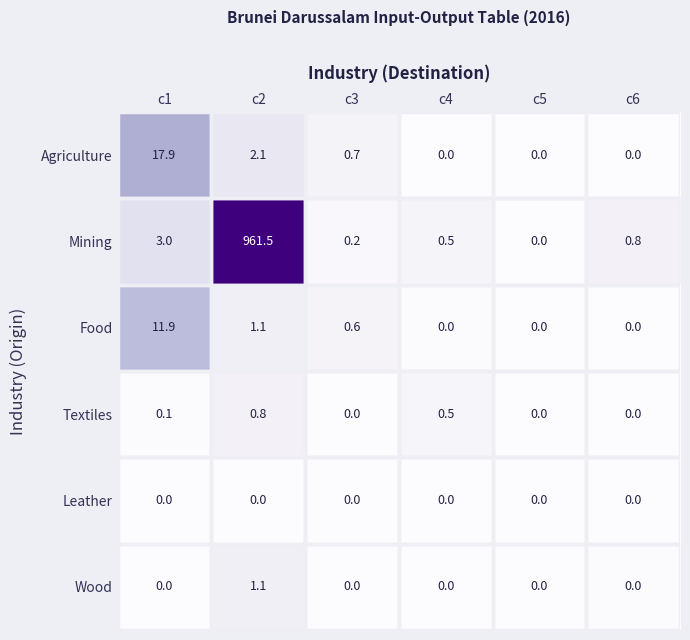

Which label corresponds to the largest value in the chart?

c2